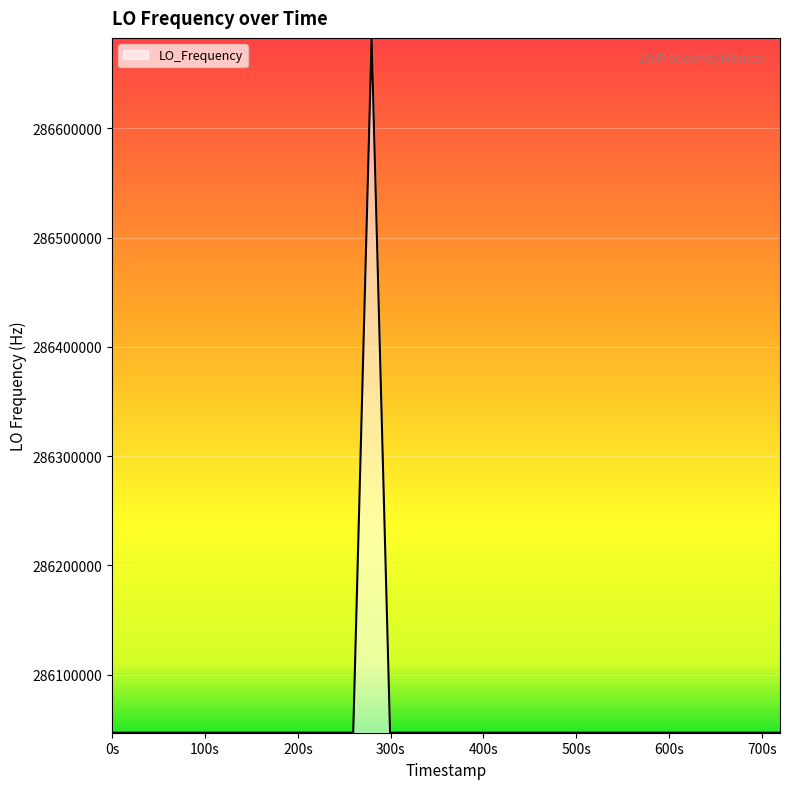

Does the chart have visible grid lines?

Yes